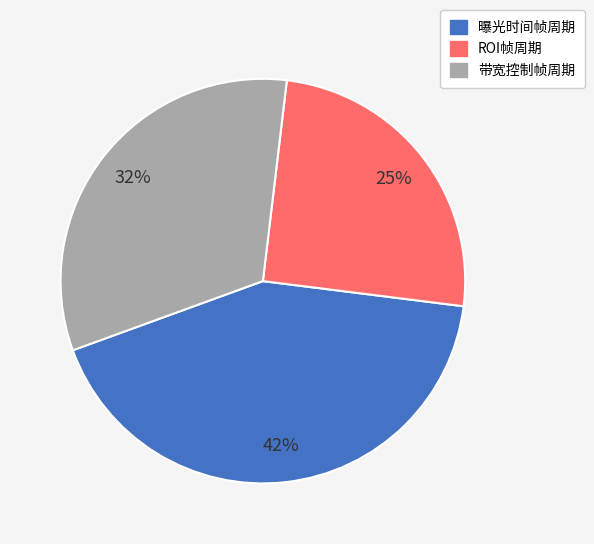

Which slice is the smallest?

ROI帧周期